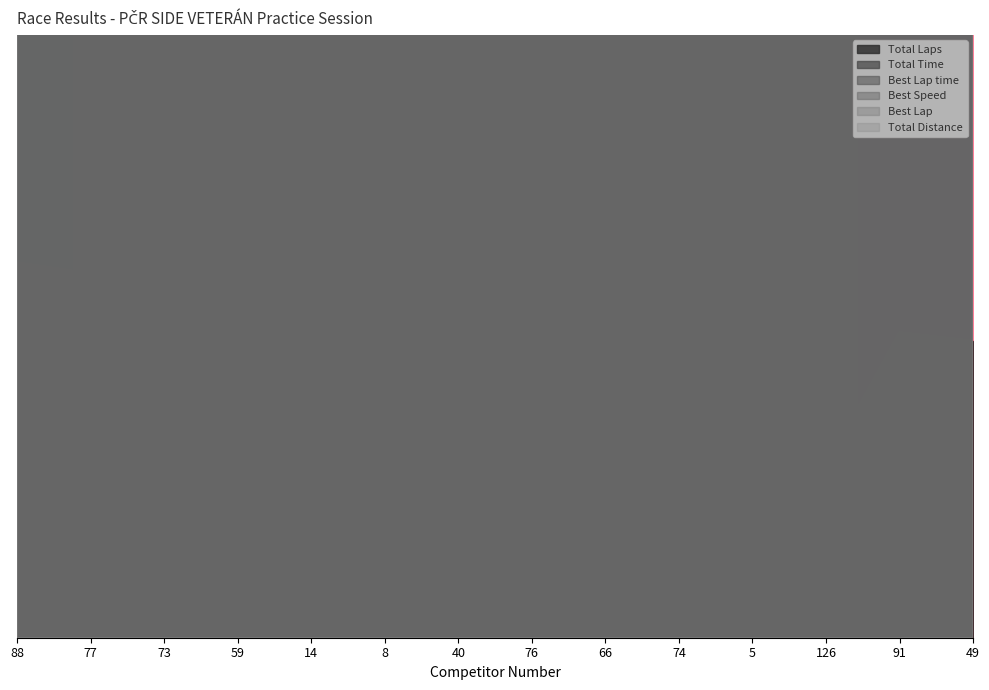

Rank the categories by Best Lap time value from highest to lowest.

49, 91, 126, 5, 74, 66, 76, 40, 8, 14, 59, 73, 77, 88